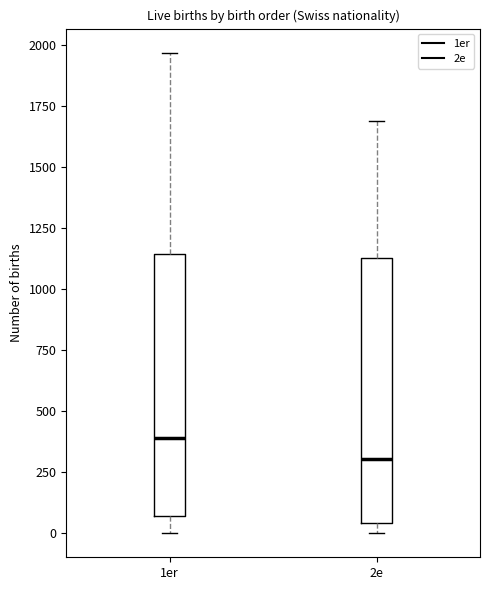

Where is the lower edge of the box for 2e on the y-axis? The values are not printed on the chart, so give them approximately, as read against the axis.

50